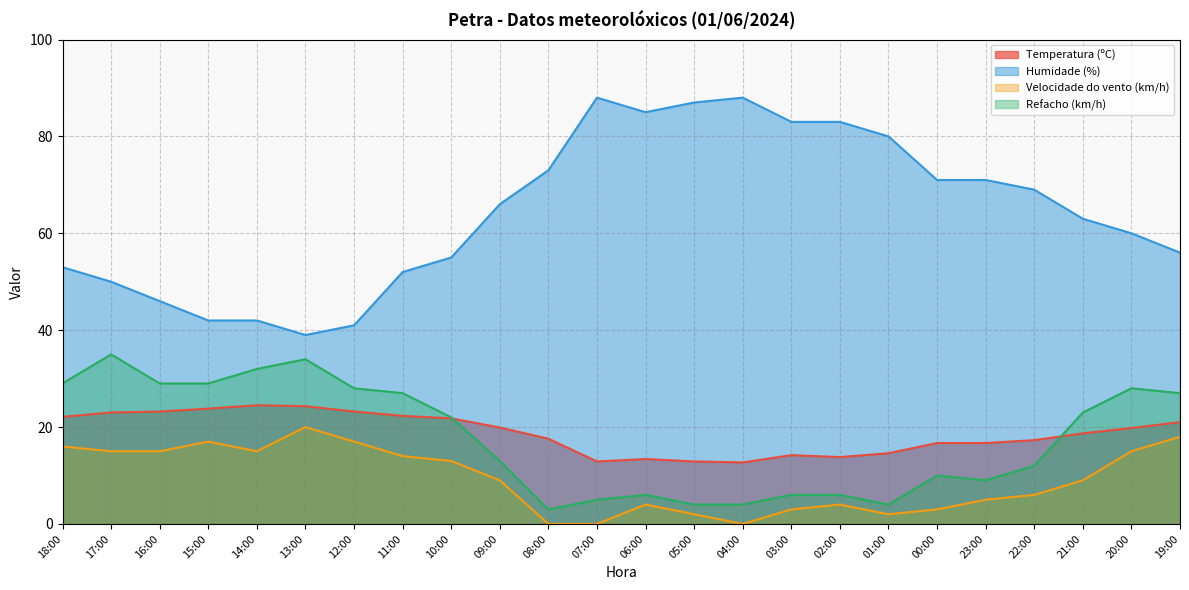

True or false: Temperatura (ºC) has a value of 23.0 at 17:00.

True